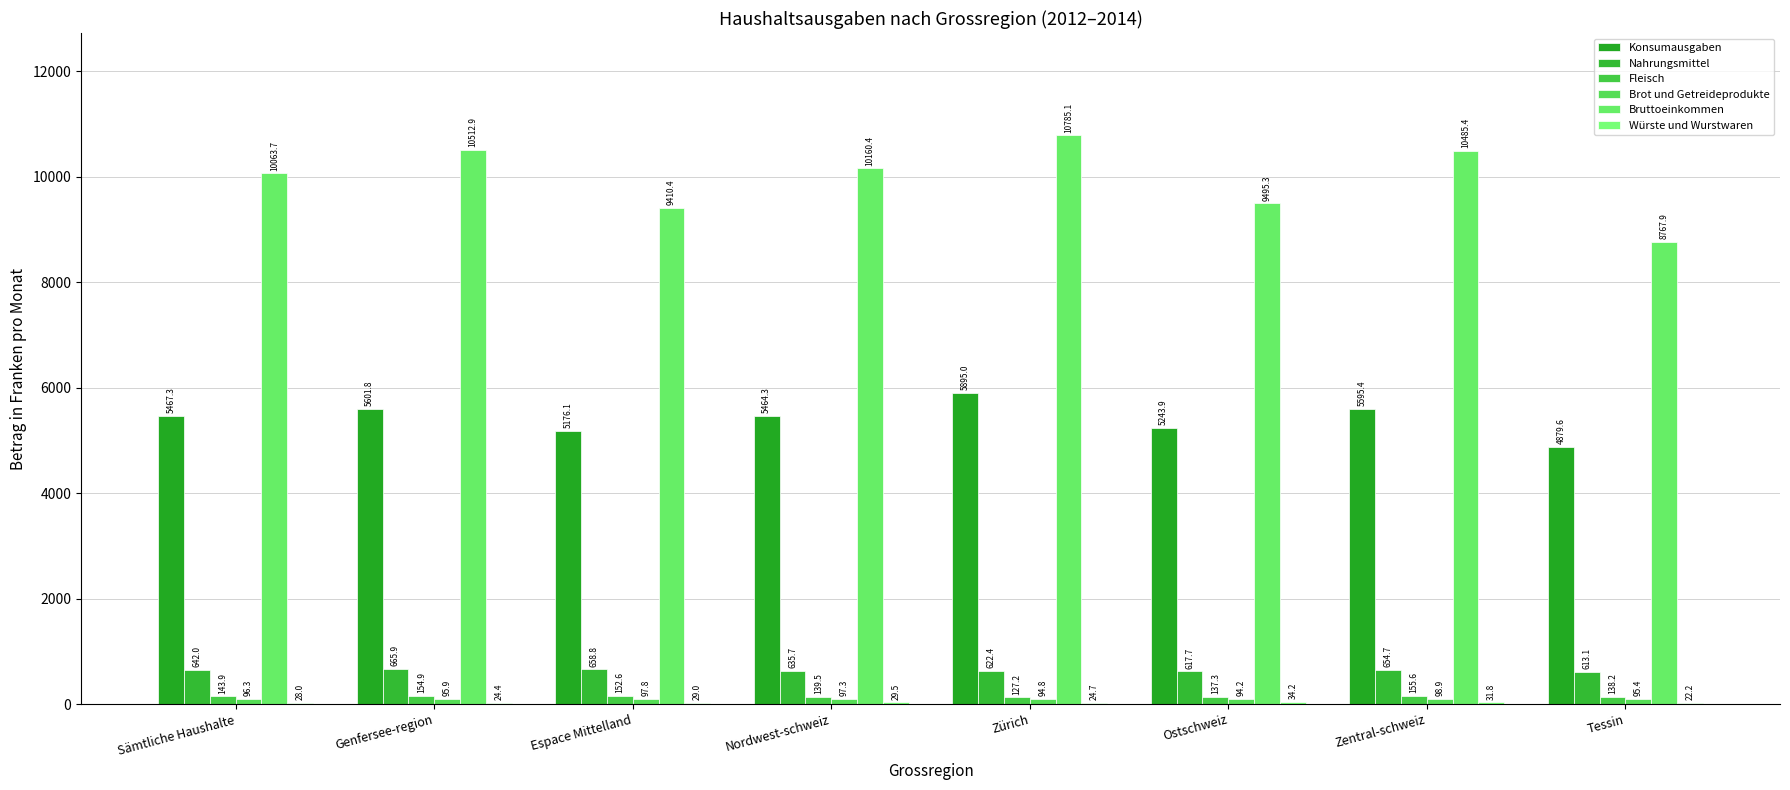

Does the chart contain stacked bars?

No